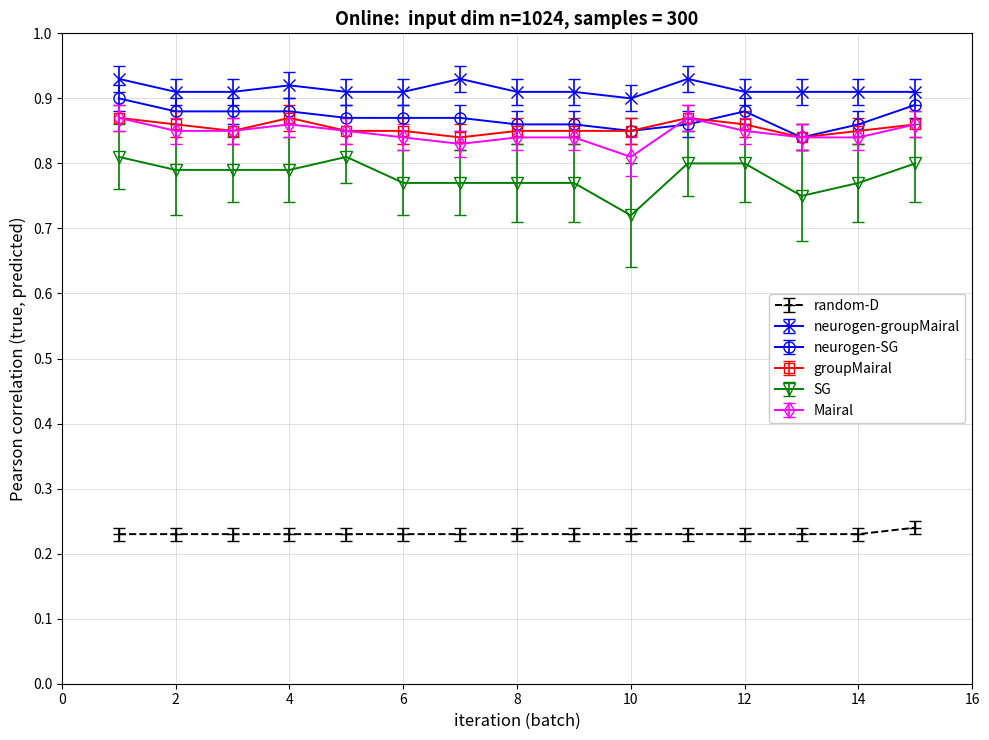

True or false: groupMairal has more than 0 interior local peaks.

True